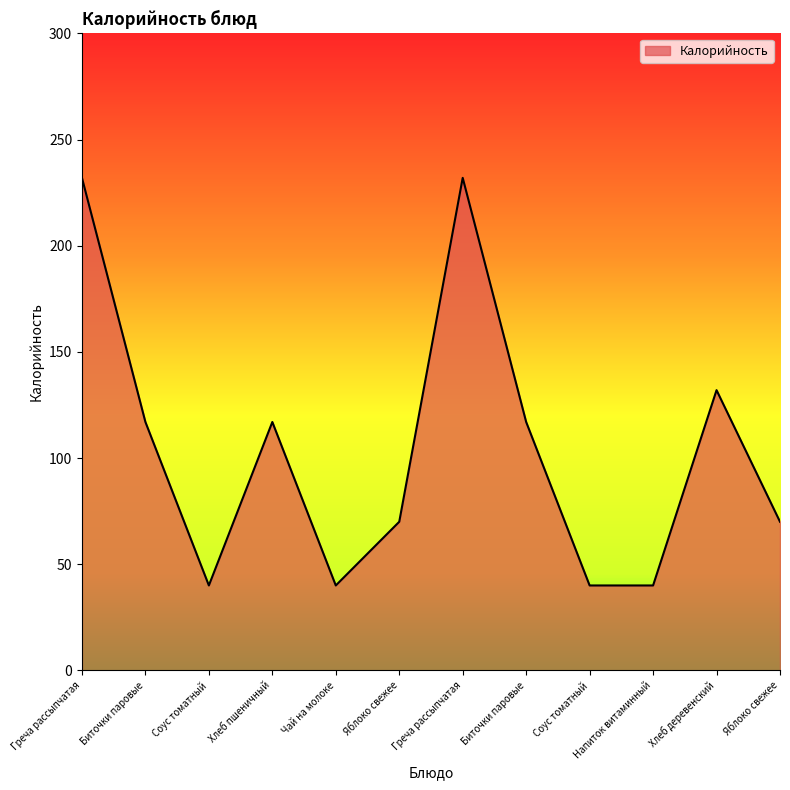

Is this an area chart (filled region under the line)?

Yes